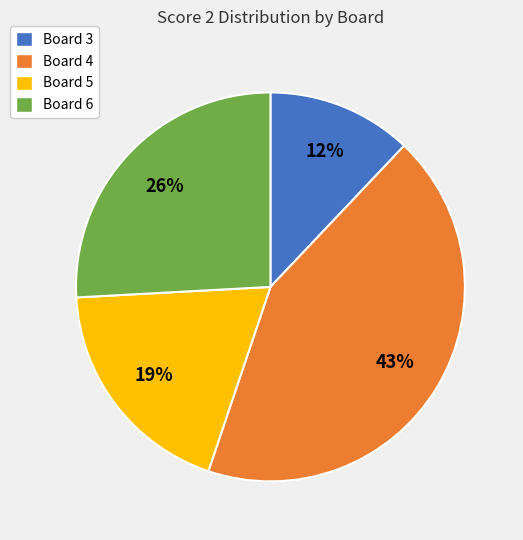

Does any single category account for the majority?

No